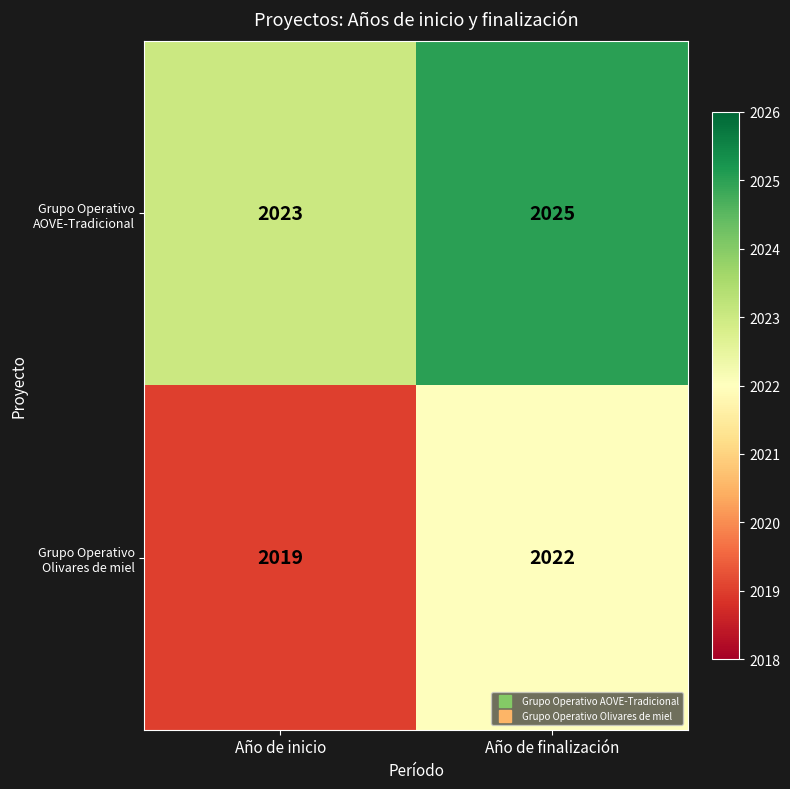

Between Año de inicio and Año de finalización, which series saw the biggest shift?

Grupo Operativo Olivares de miel